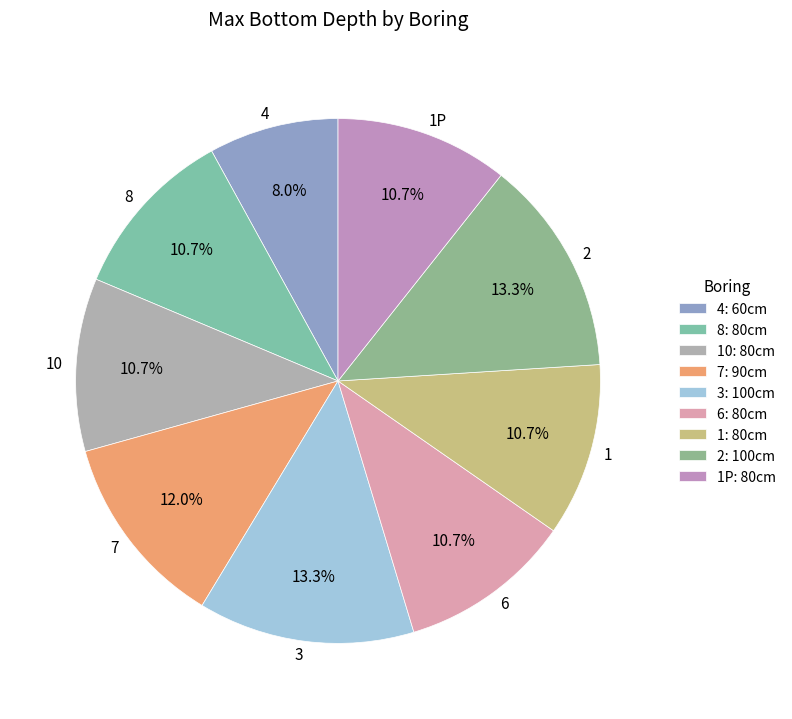

Does any single category account for the majority?

No